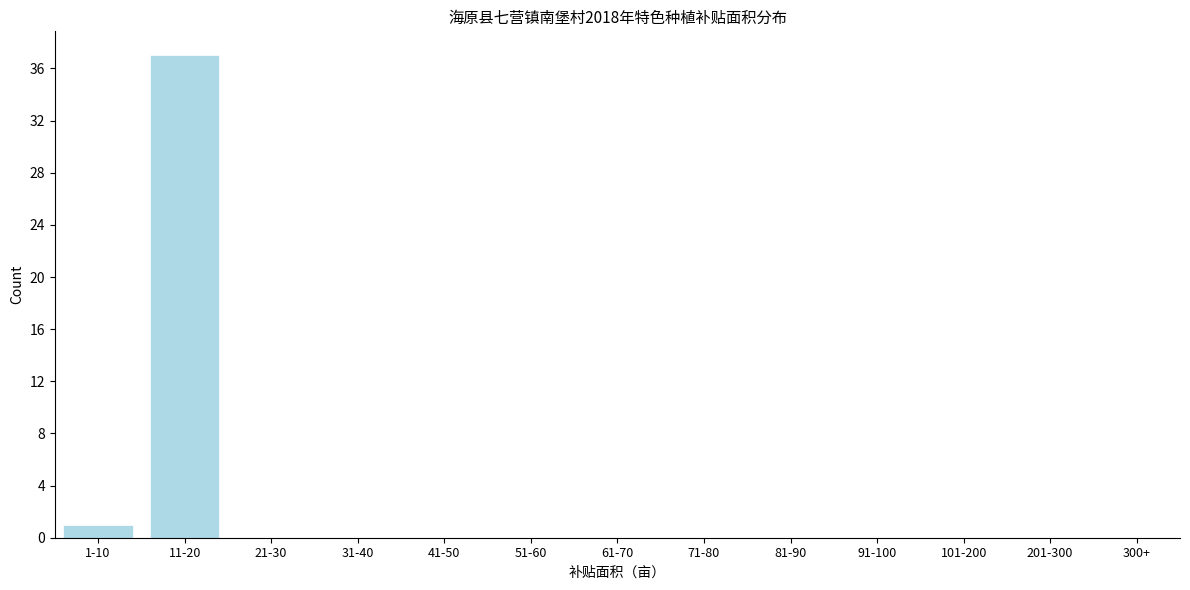

Reading left to right, transcribe all the data shown in this chart.

1-10=1	11-20=37	21-30=0	31-40=0	41-50=0	51-60=0	61-70=0	71-80=0	81-90=0	91-100=0	101-200=0	201-300=0	300+=0